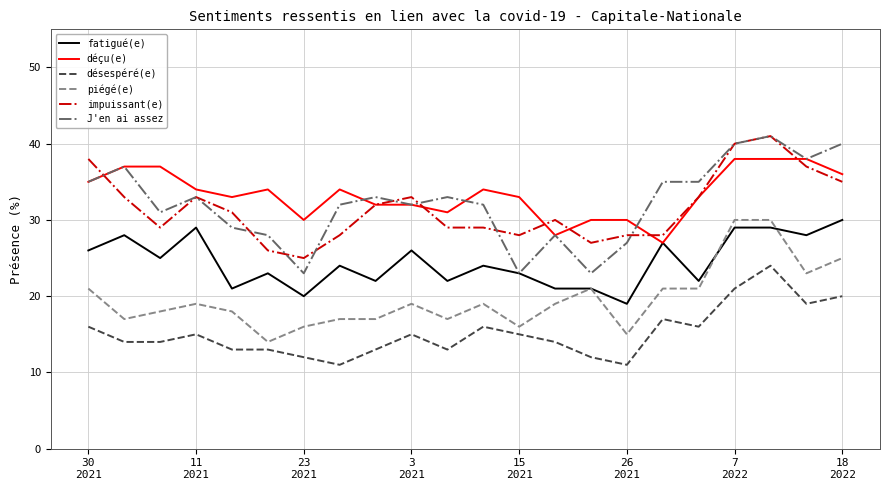

What is the smallest value displayed?

11